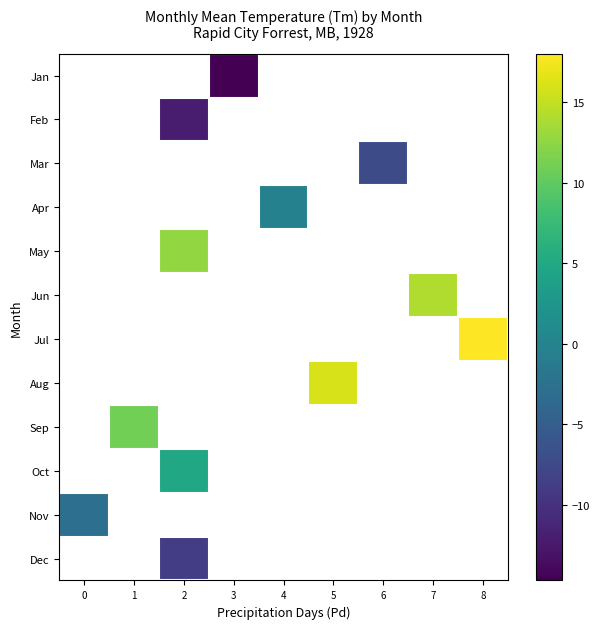

Count the number of data series in this chart.

12